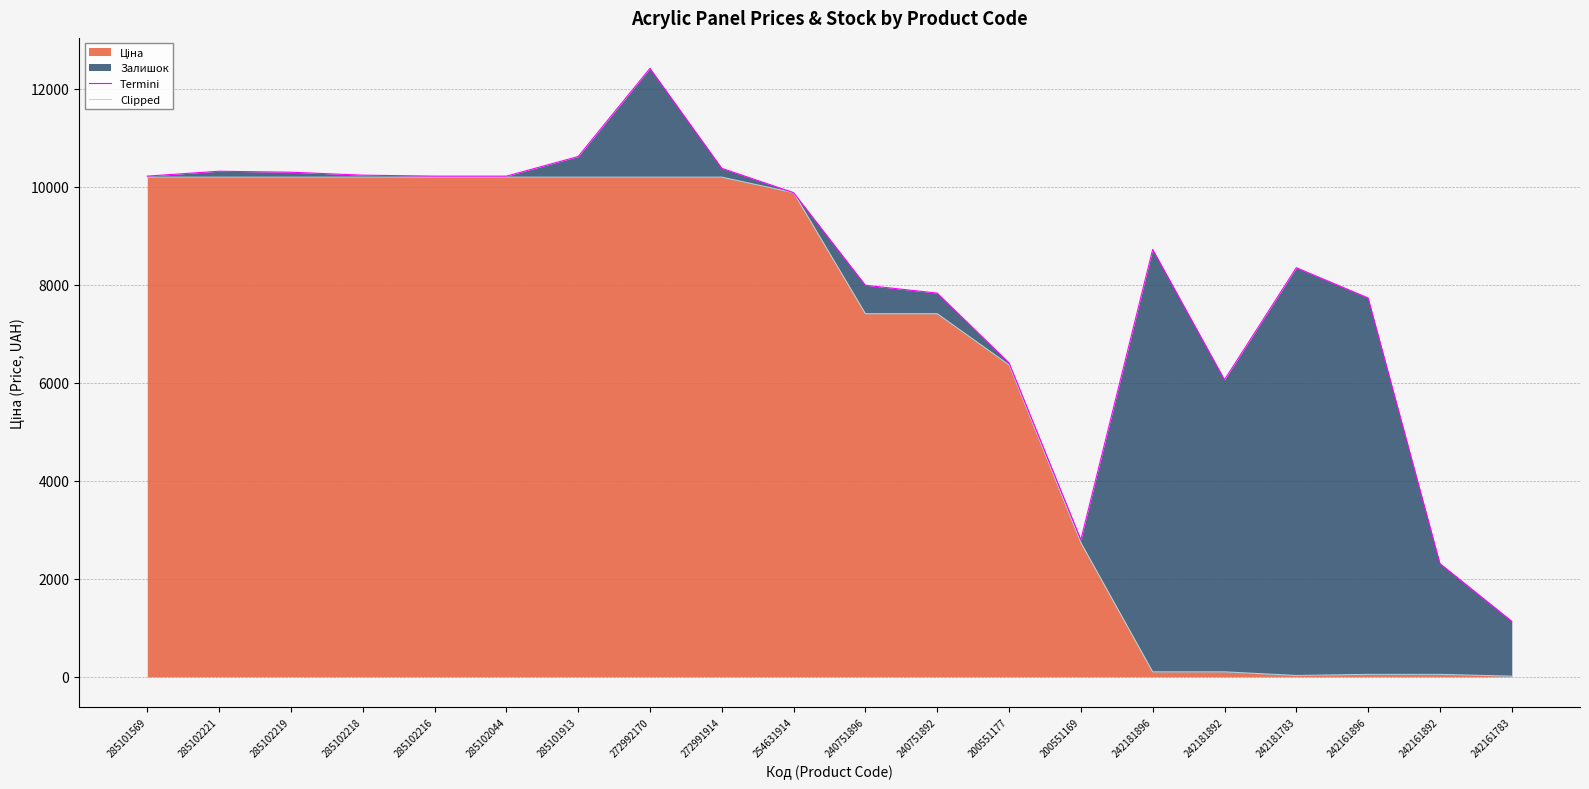

What is the difference between the Termini values at 285102219 and 200551169?

7499.3